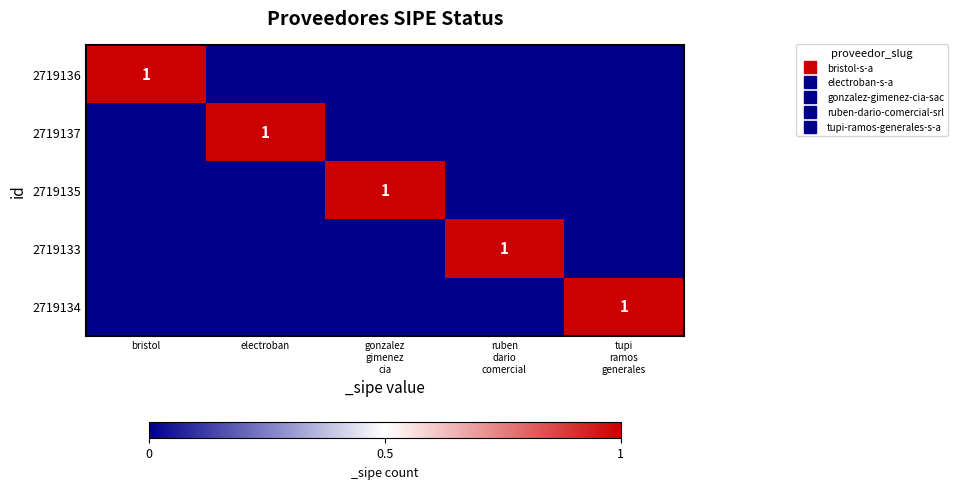

What is the total value across all series at gonzalez
gimenez
cia?

1